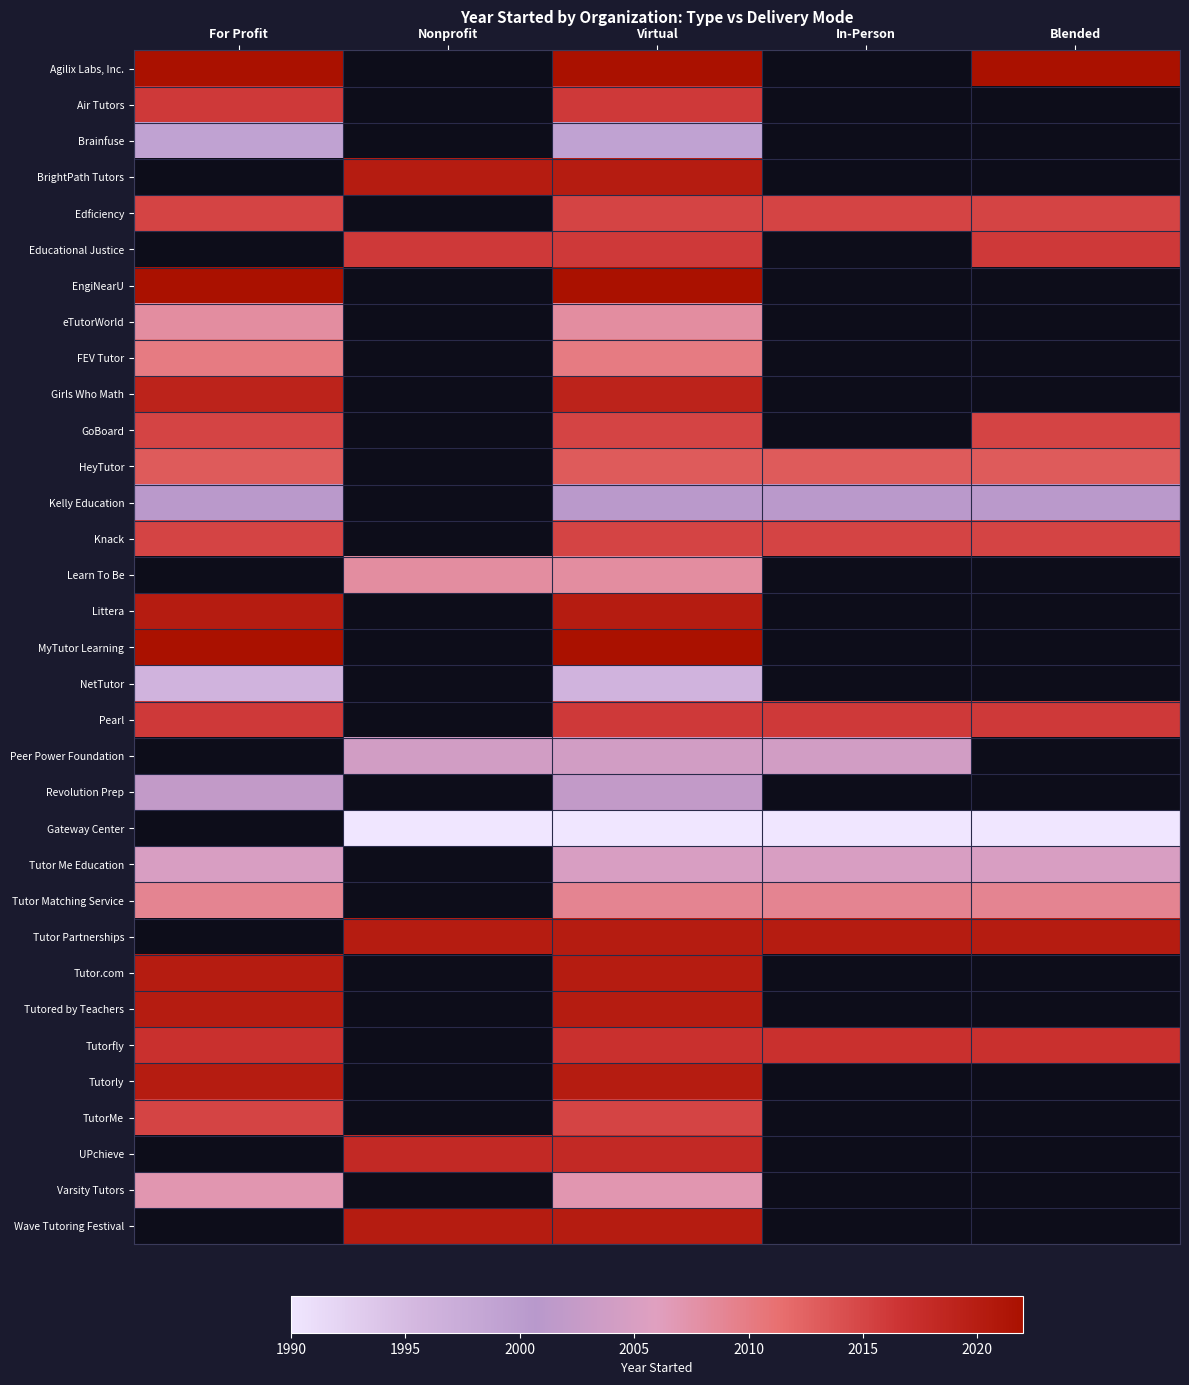

Read the Tutored by Teachers value at For Profit.

2020.0